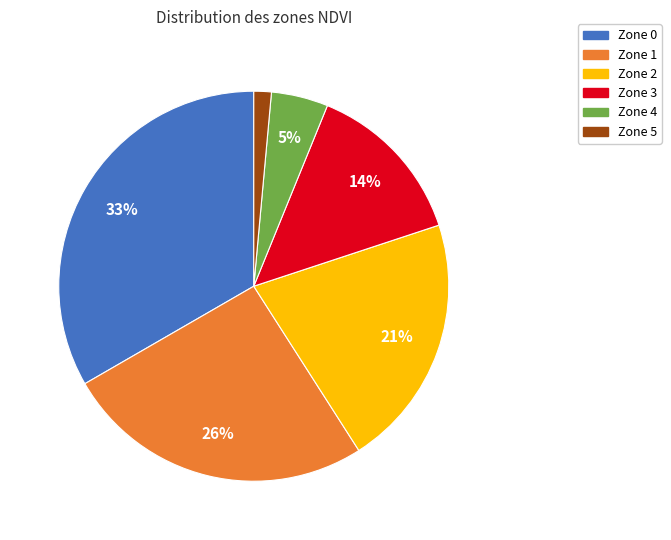

Is the sum of Zone 2 and Zone 0 greater than half?

Yes